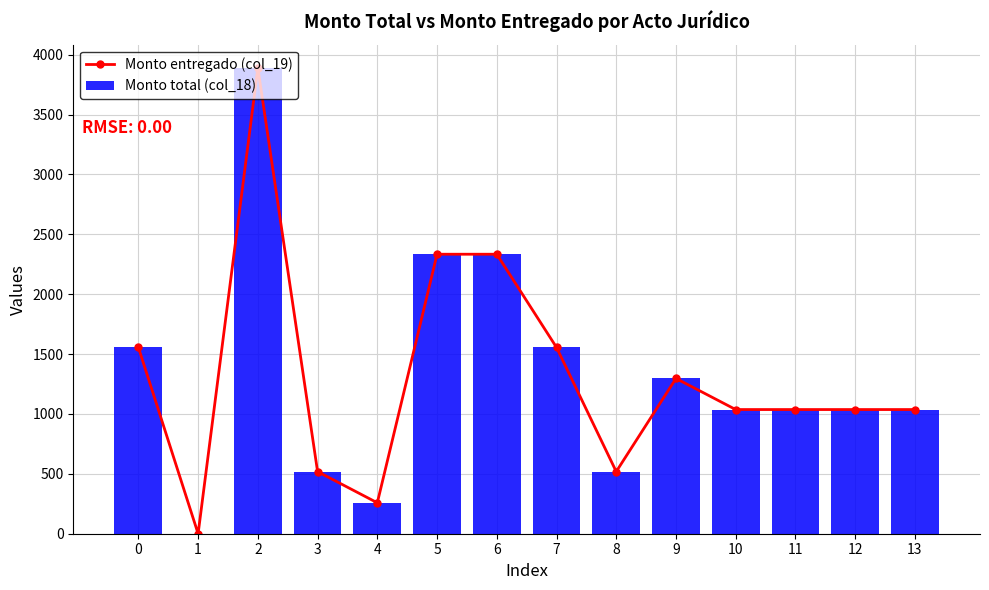

Count the number of data series in this chart.

2